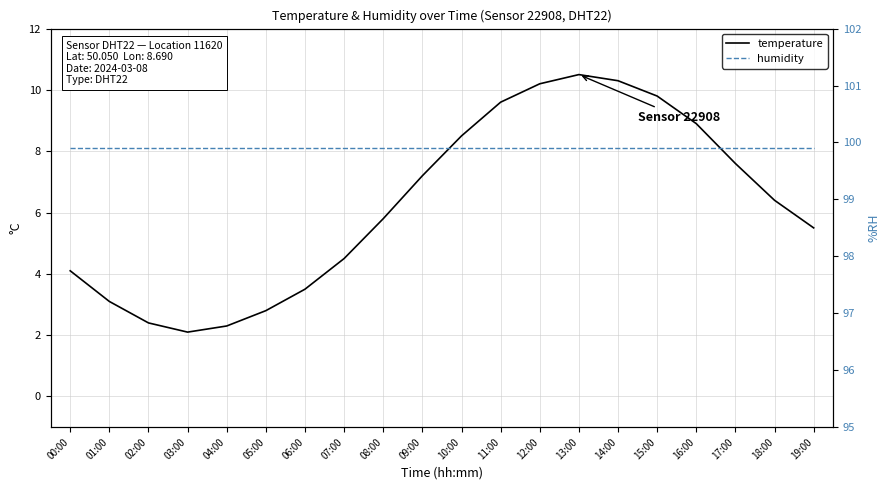

Which category has the lowest value in the temperature series?

03:00